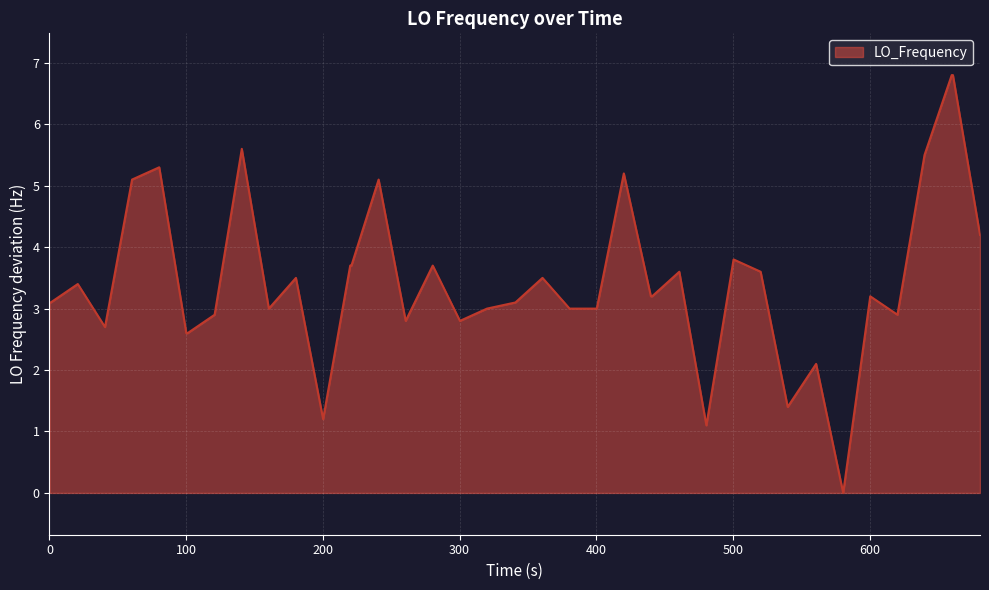

What is the difference between the maximum and minimum values?

6.8